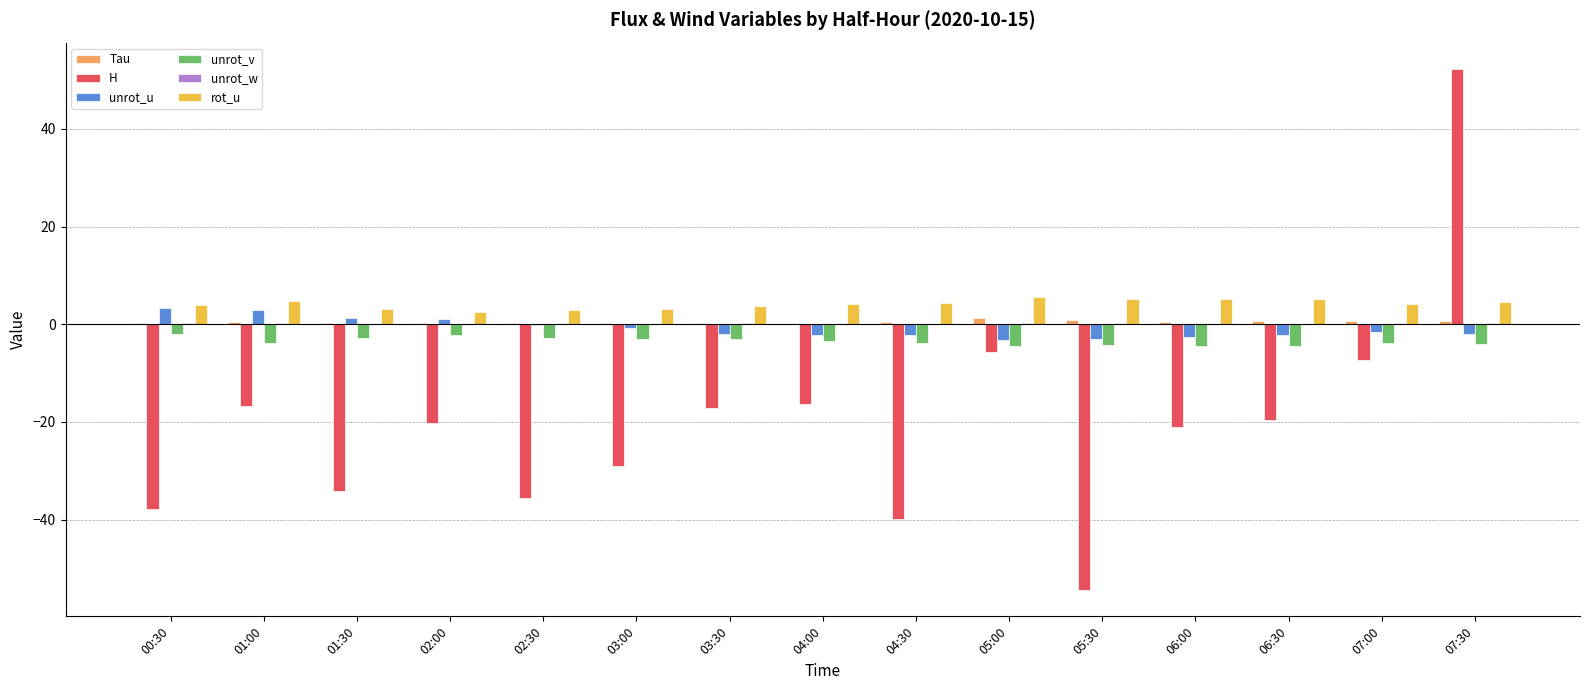

The H series shows -19.6 at 06:30. True or false?

True